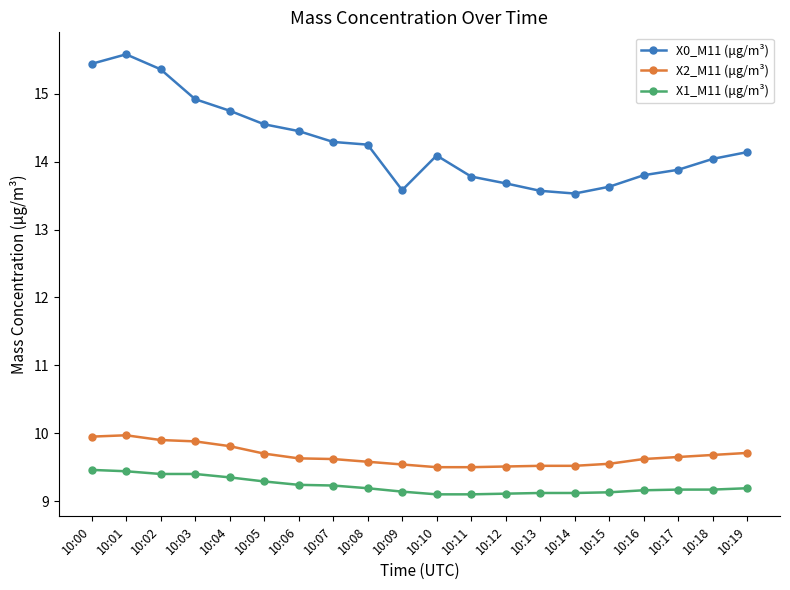

True or false: X0_M11 (μg/m³) has more than 0 points higher than both neighbors.

True